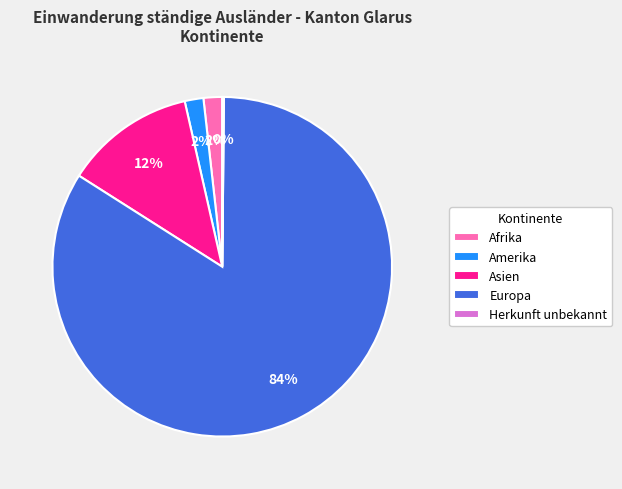

What is the largest slice in the pie chart?

Europa